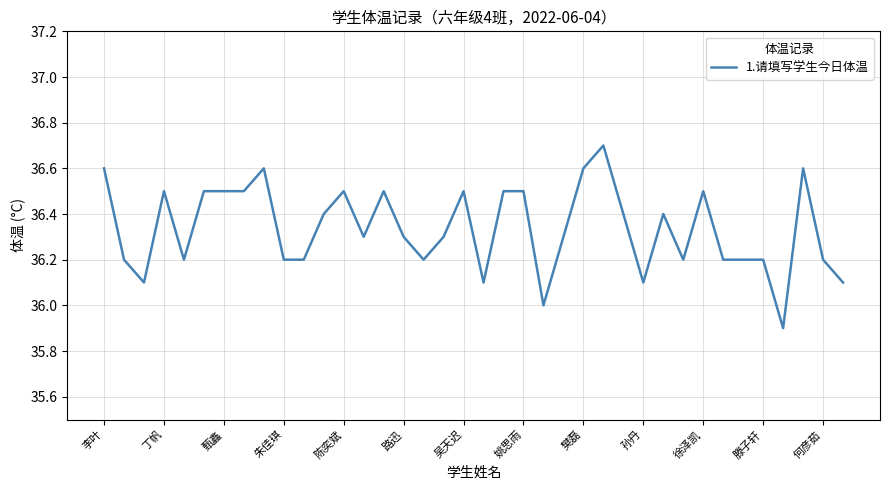

What is the greatest value displayed?

36.7